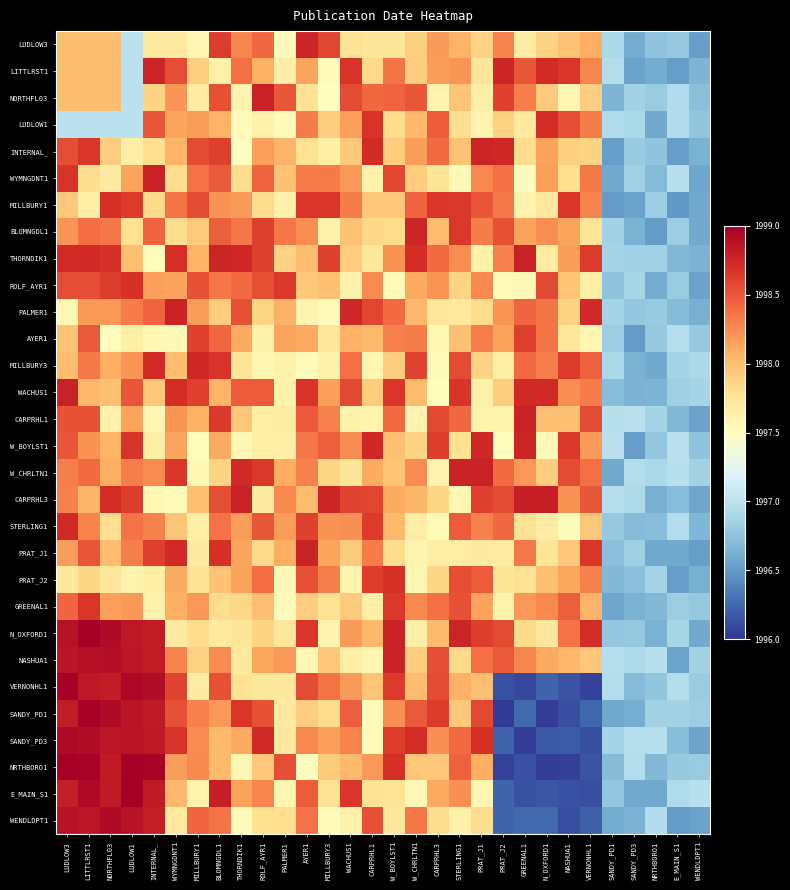

At which category is the sum across all series the highest?

LUDLOW3